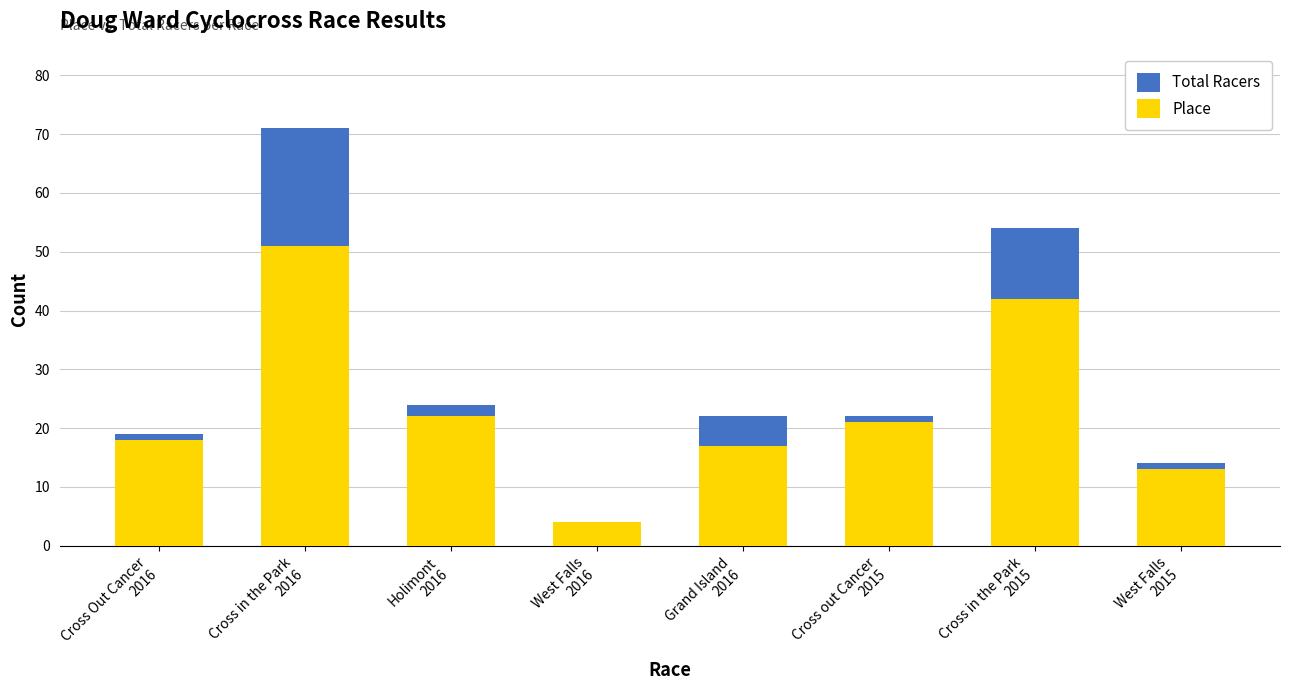

Is it true that Place equals 8 at Cross Out Cancer
2016?

False